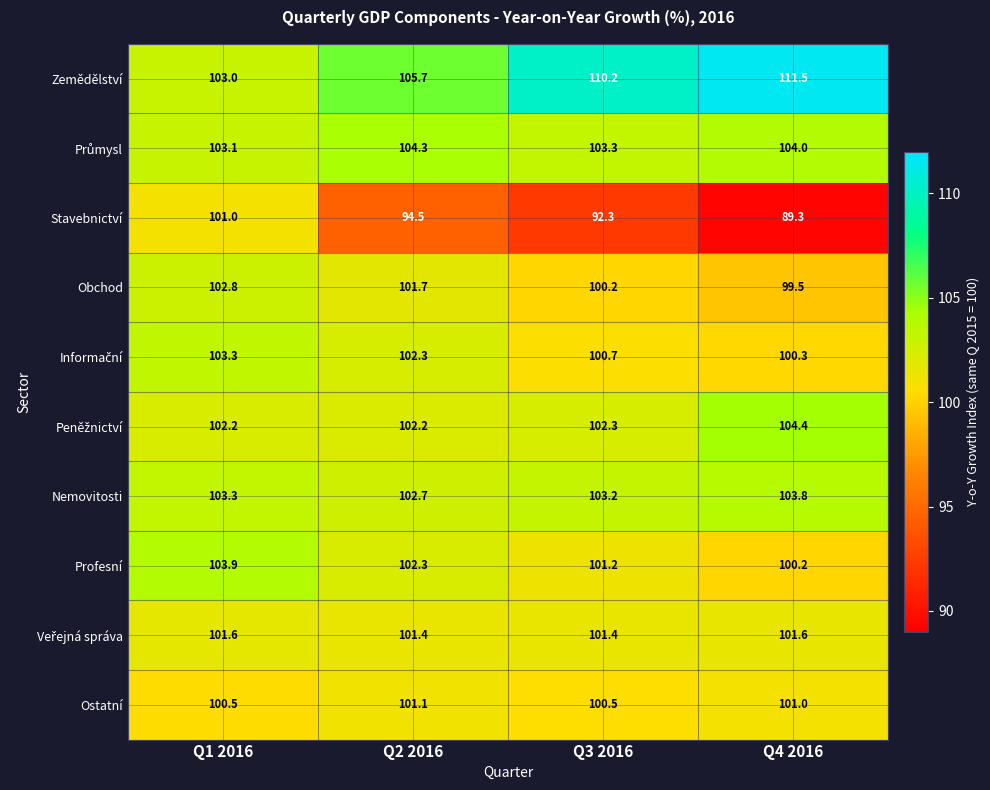

What is the smallest value displayed?

89.3